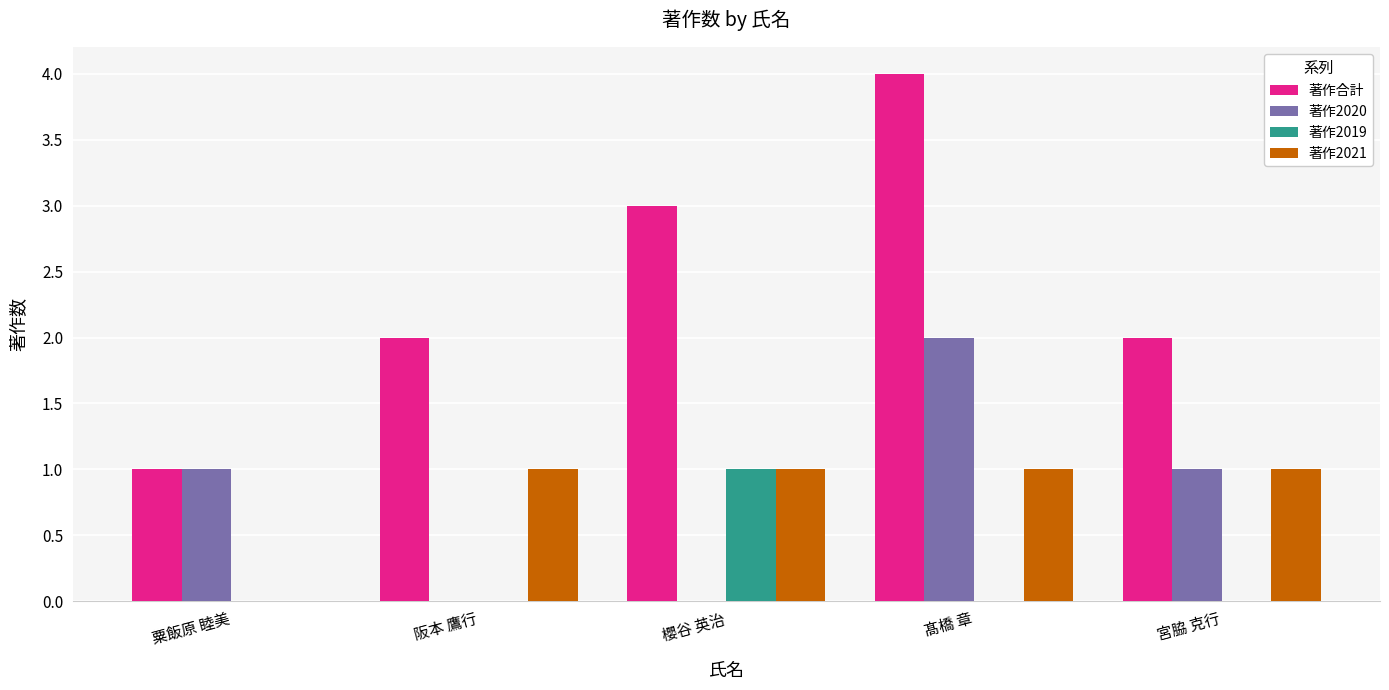

How many data points does each series have?

5